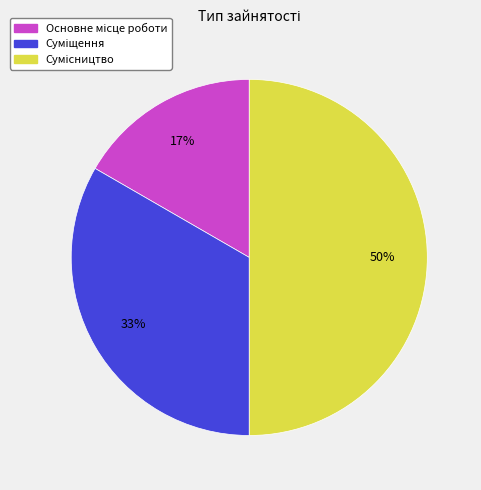

To the nearest percent, what is the average slice percentage?

33%